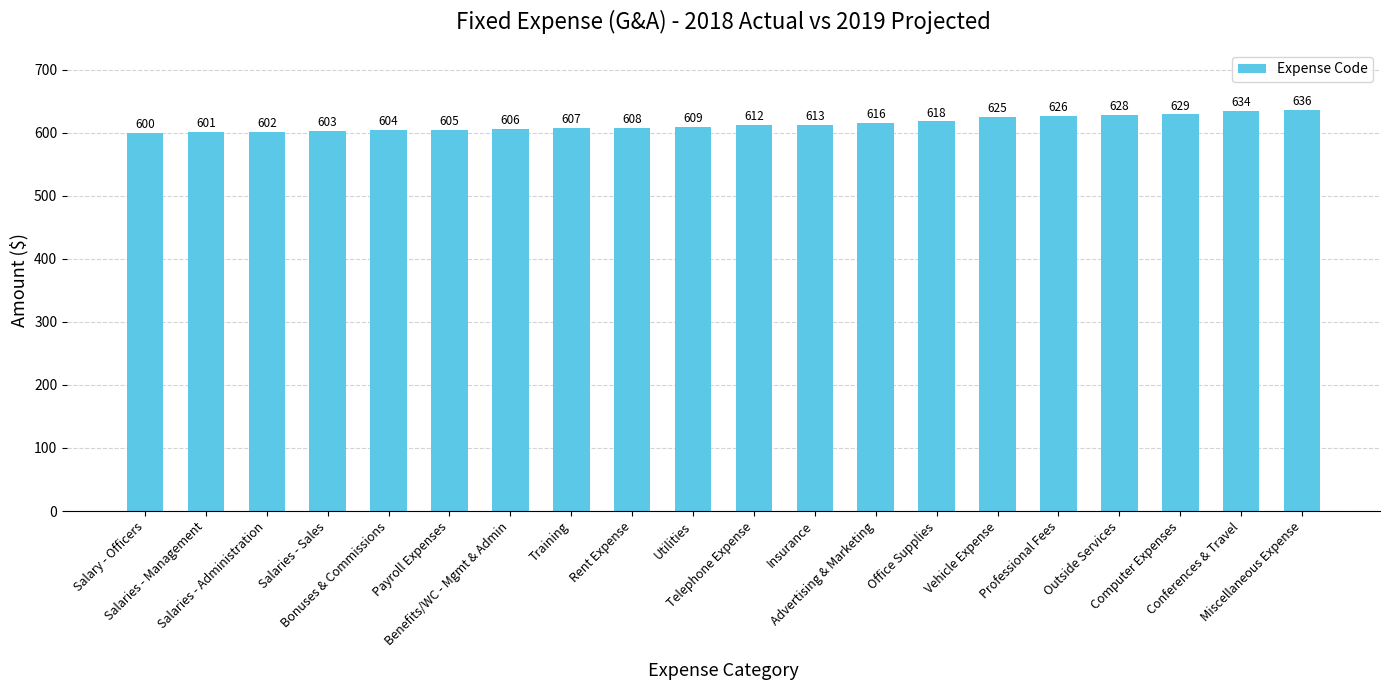

Reading left to right, extract all data points from this chart.

Salary - Officers=600	Salaries - Management=601	Salaries - Administration=602	Salaries - Sales=603	Bonuses & Commissions=604	Payroll Expenses=605	Benefits/WC - Mgmt & Admin=606	Training=607	Rent Expense=608	Utilities=609	Telephone Expense=612	Insurance=613	Advertising & Marketing=616	Office Supplies=618	Vehicle Expense=625	Professional Fees=626	Outside Services=628	Computer Expenses=629	Conferences & Travel=634	Miscellaneous Expense=636